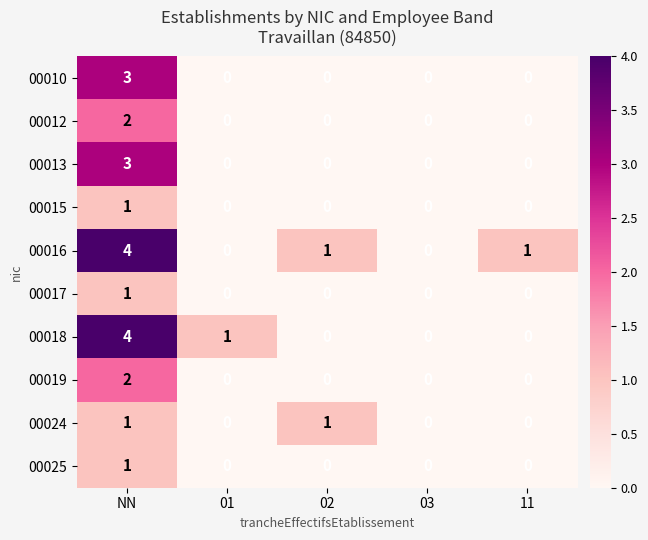

What is the difference between the 00010 values at NN and 02?

3